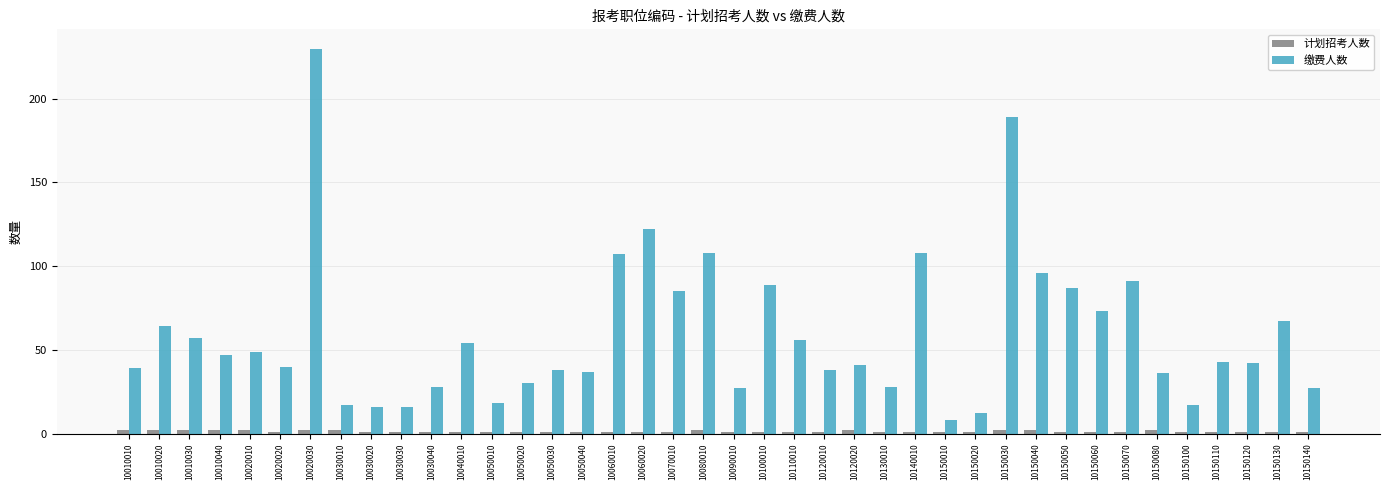

Which series has the largest total across all categories?

缴费人数